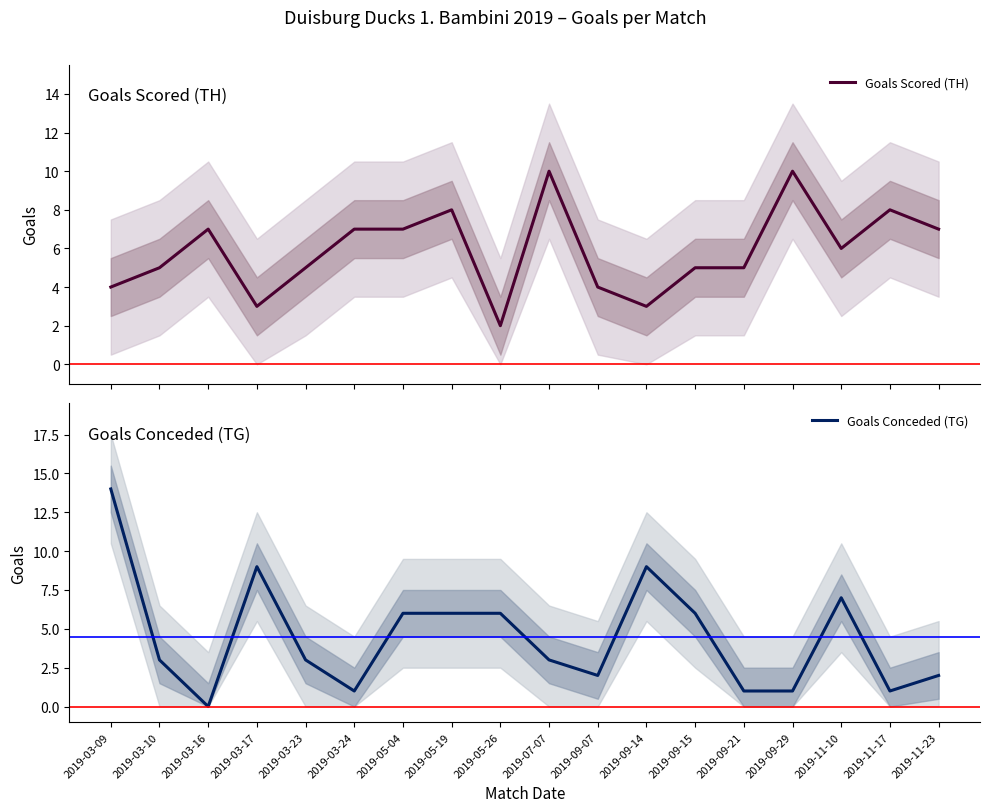

Which series has the largest total across all categories?

Goals Scored (TH)